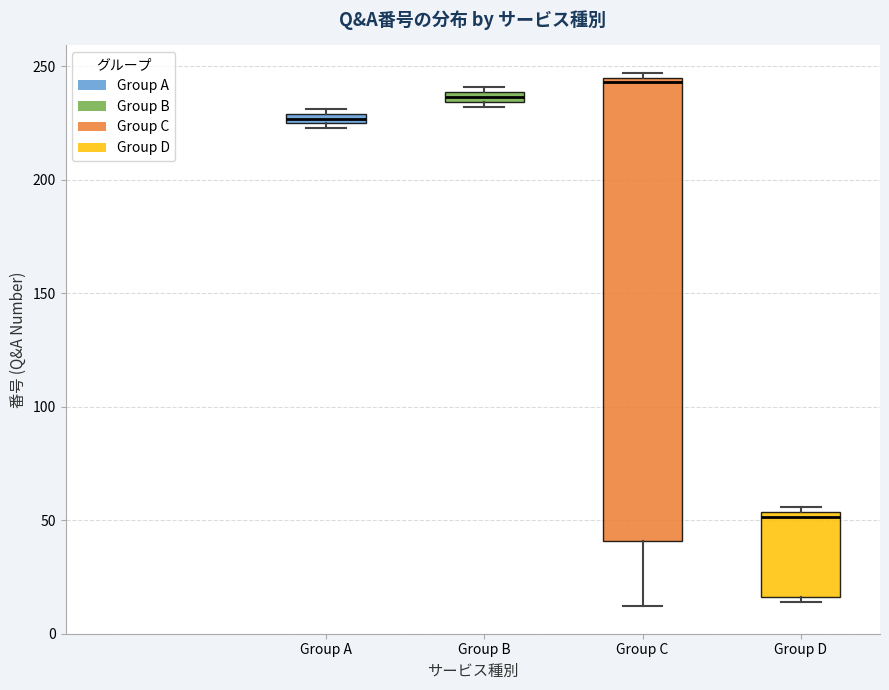

Comparing the boxes themselves (not the whiskers), which one is the tallest?

Group C